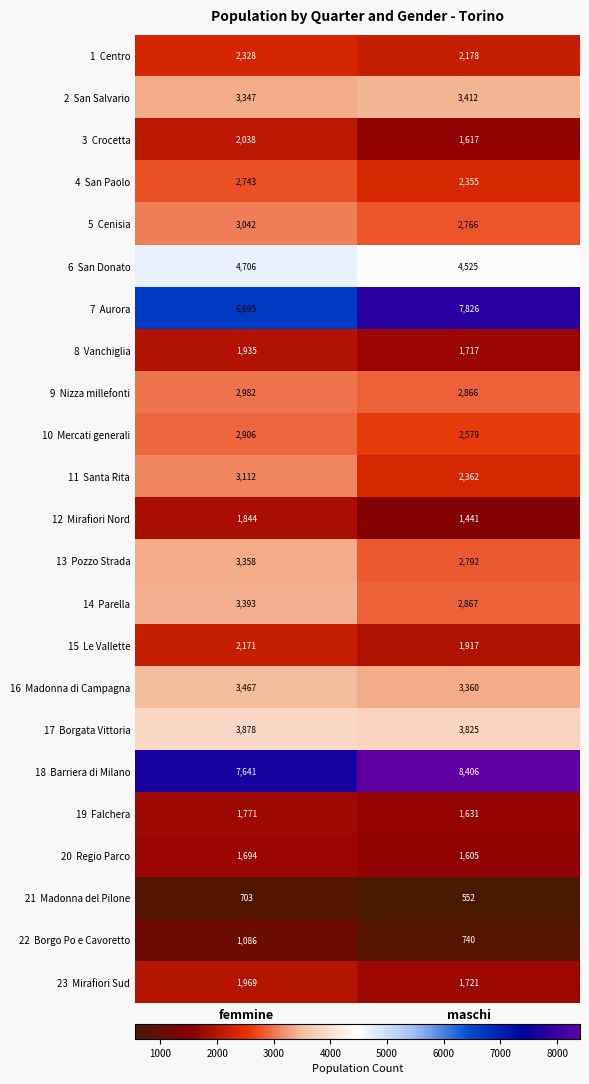

What is the minimum value shown in the chart?

552